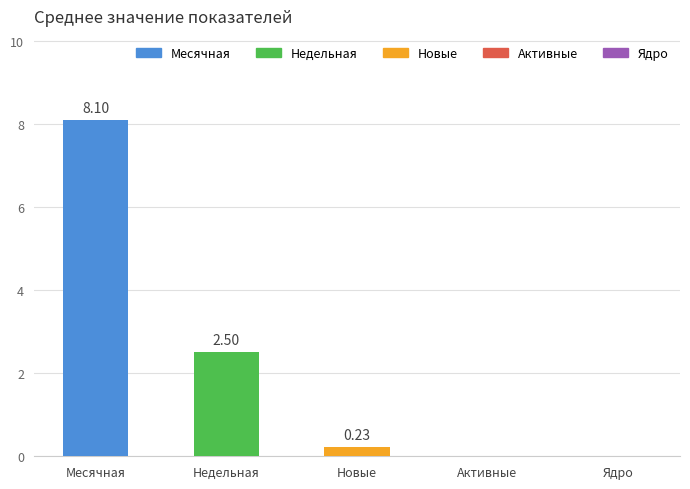

What is the sum of all values?

10.8